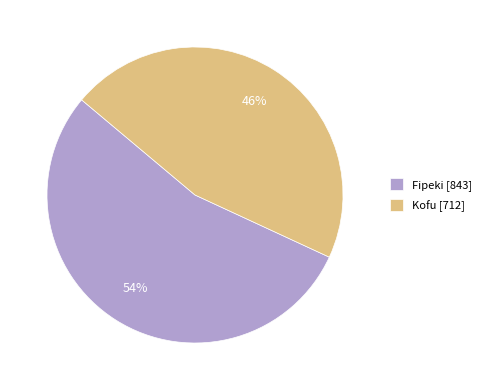

Does any single category account for the majority?

Yes